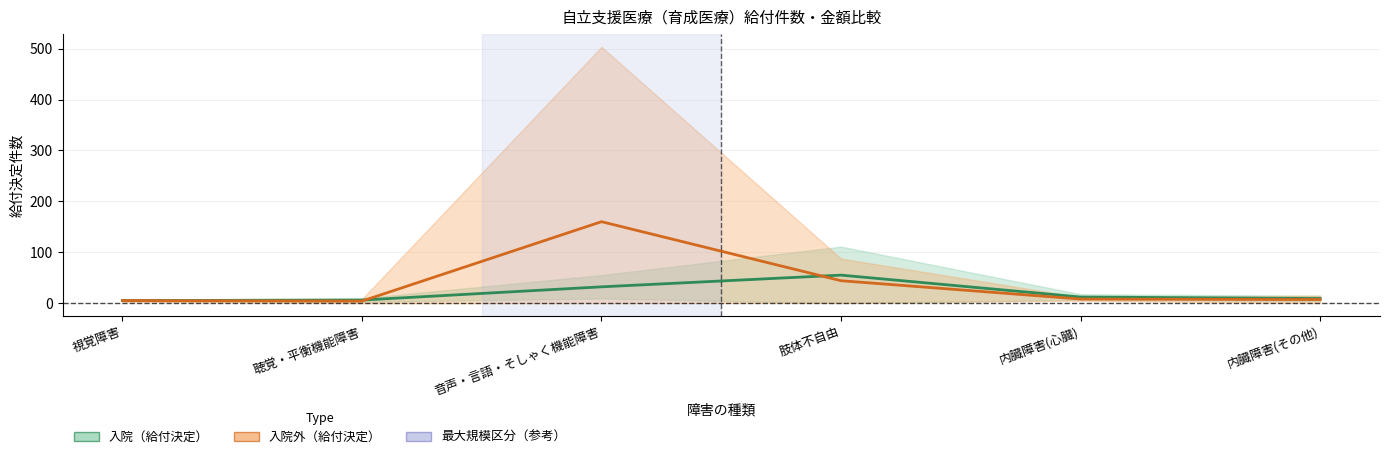

Which series changed the most between 聴覚・平衡機能障害 and 内臓障害(心臓)?

入院（給付決定）